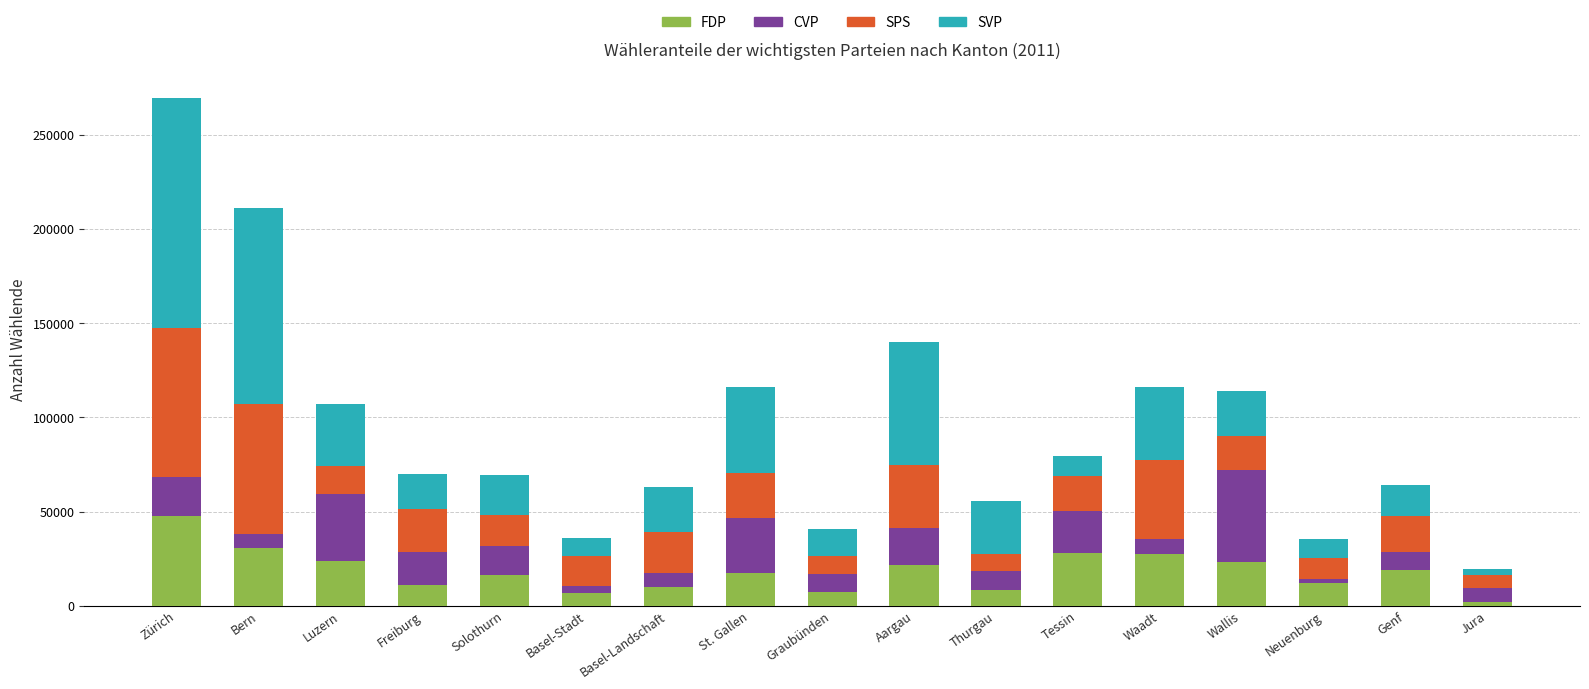

Does the chart contain any negative values?

No